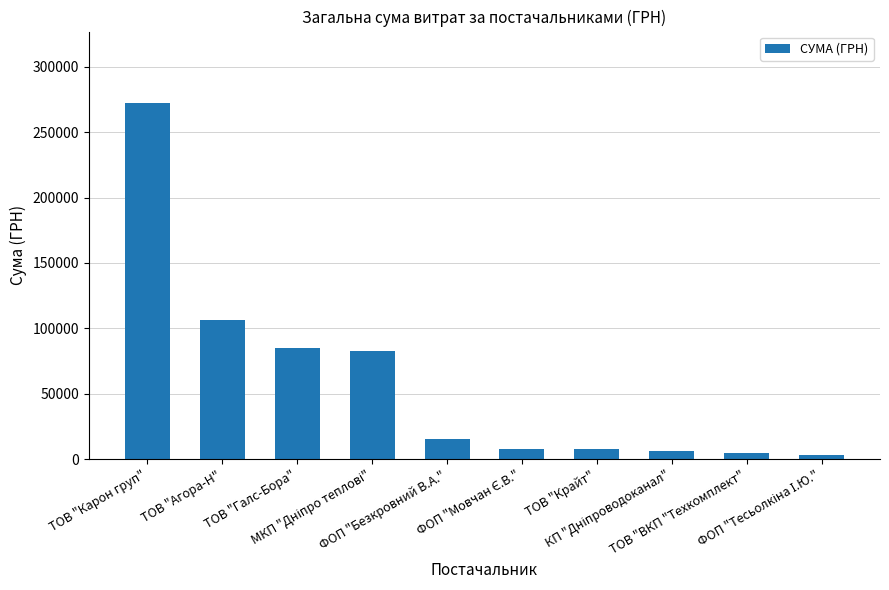

What is the difference between the maximum and minimum values?

269035.1